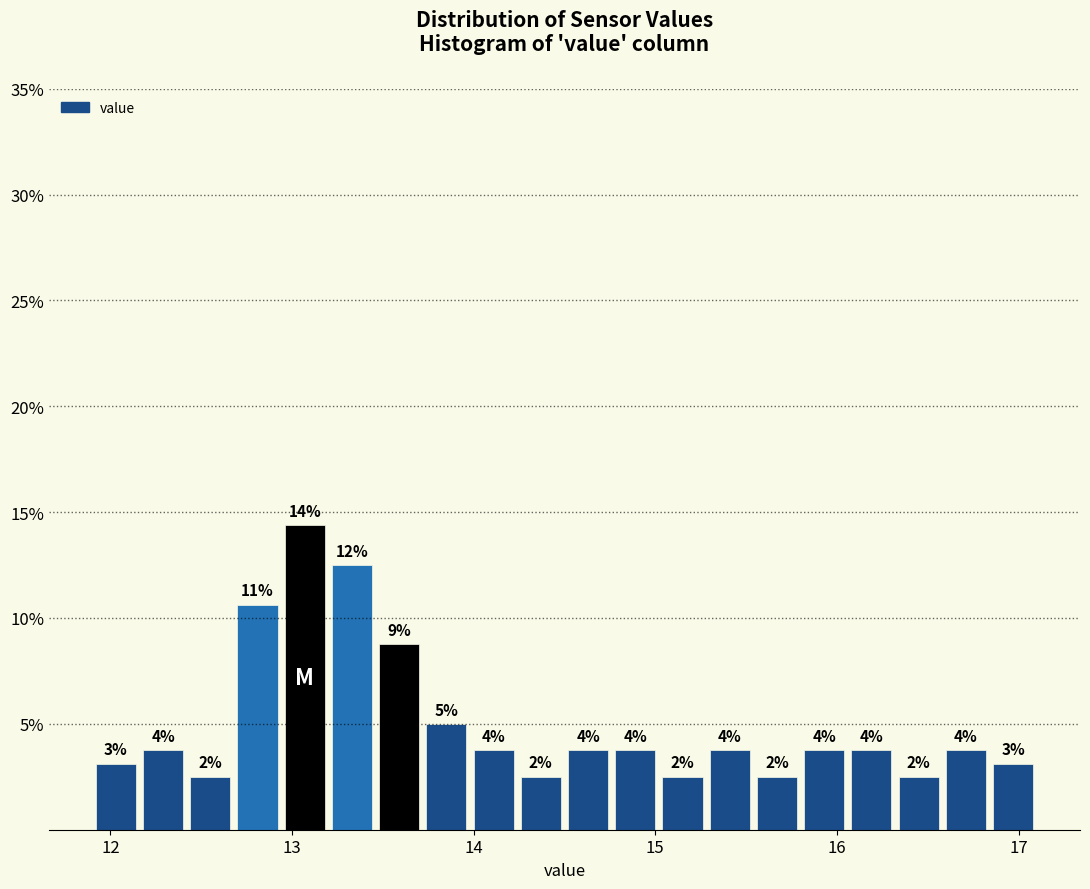

Around what value on the x-axis is the tallest bar? Give the approximate position of its centre, as read against the axis.

13.1